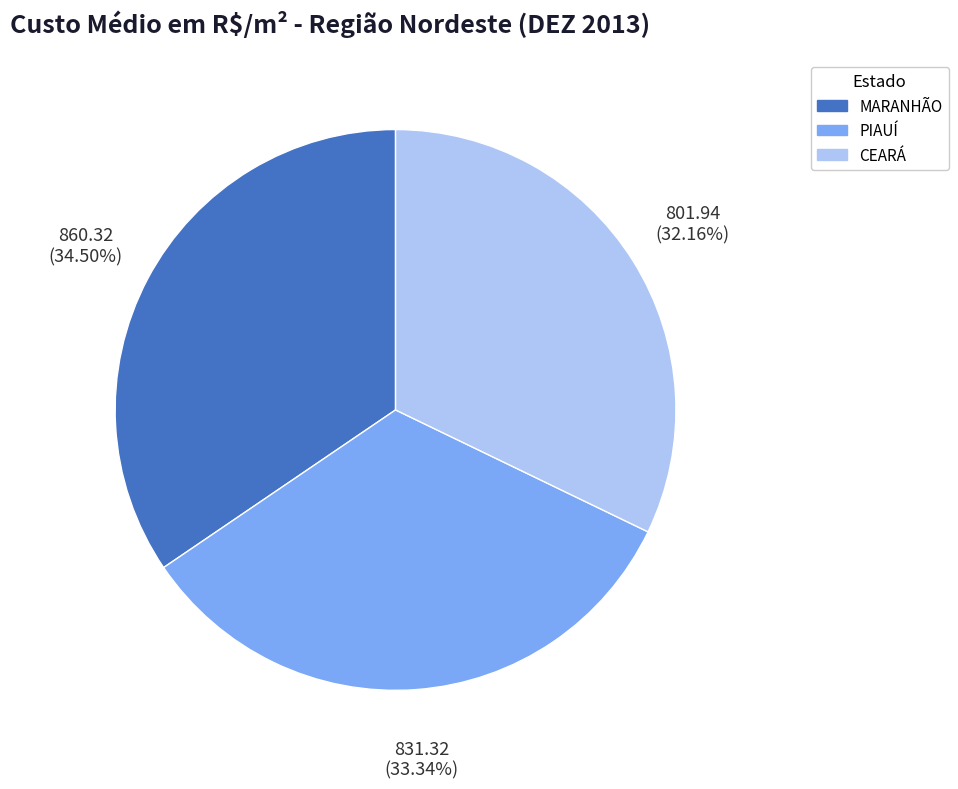

Count the number of slices in the pie.

3